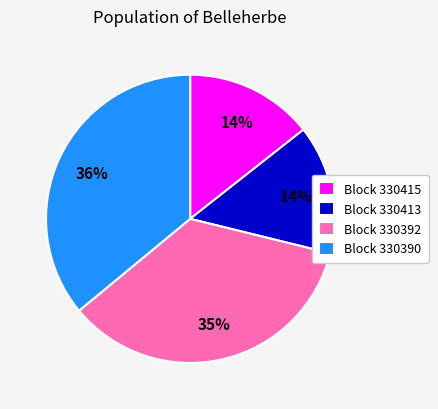

Count the number of slices in the pie.

4